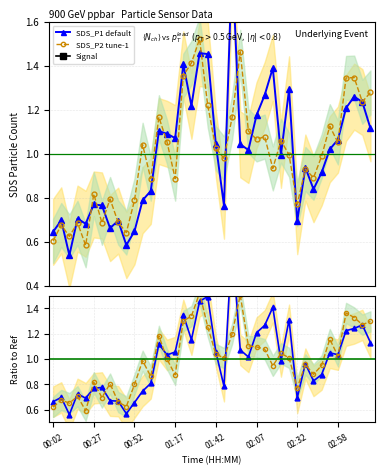

Which series has the widest spread of values?

Ratio SDS_P1